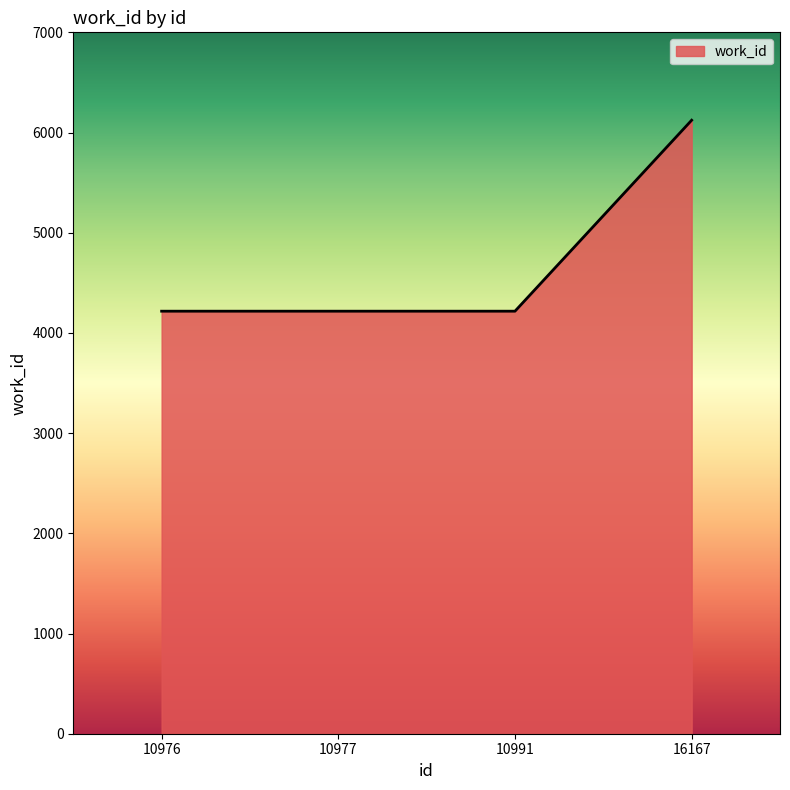

Is it true that the value at 10991 is 2665?

False